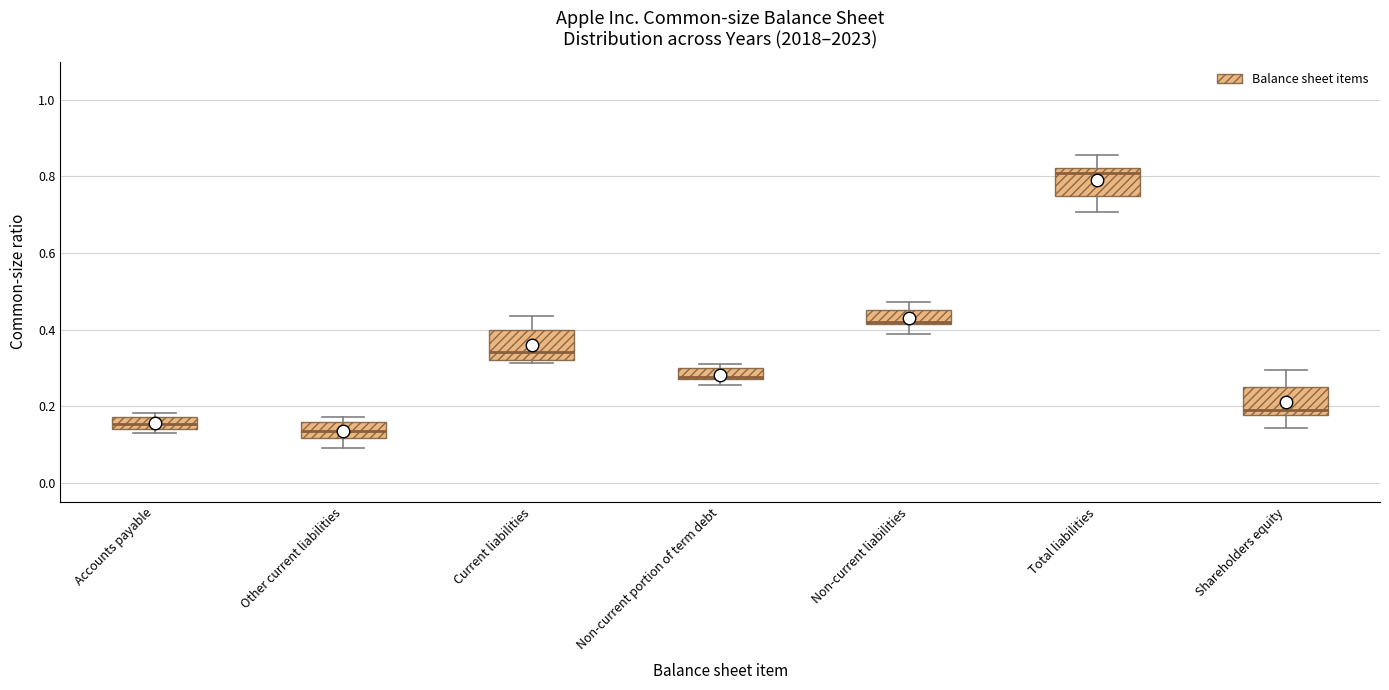

Where is the upper edge of the box for Accounts payable on the y-axis? The values are not printed on the chart, so give them approximately, as read against the axis.

0.18